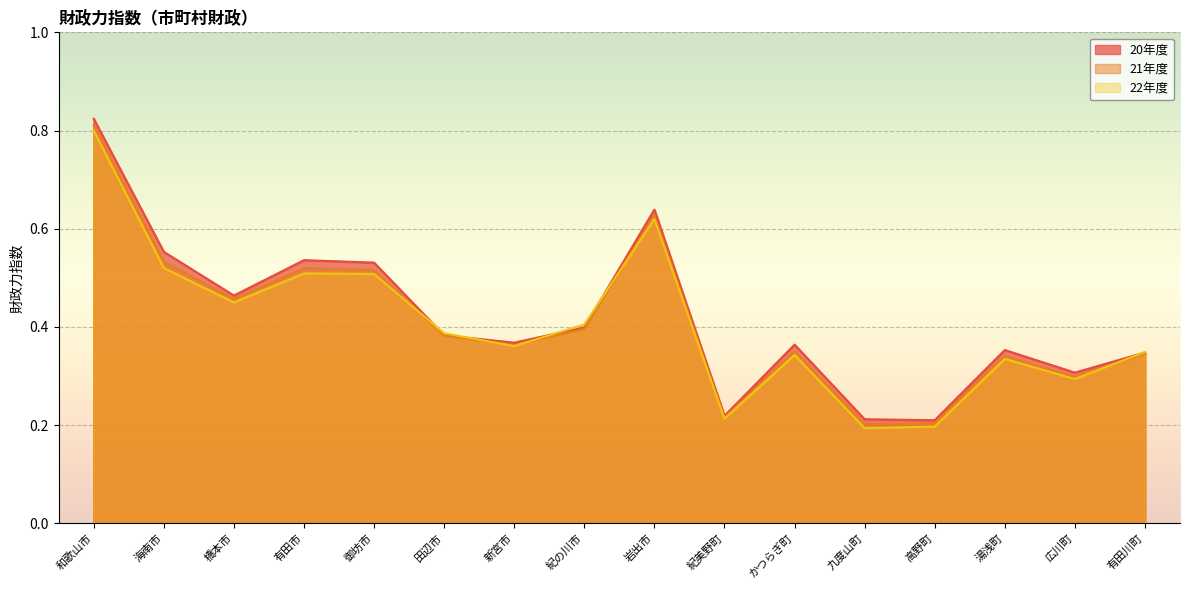

What is the maximum value for 21年度?

0.8